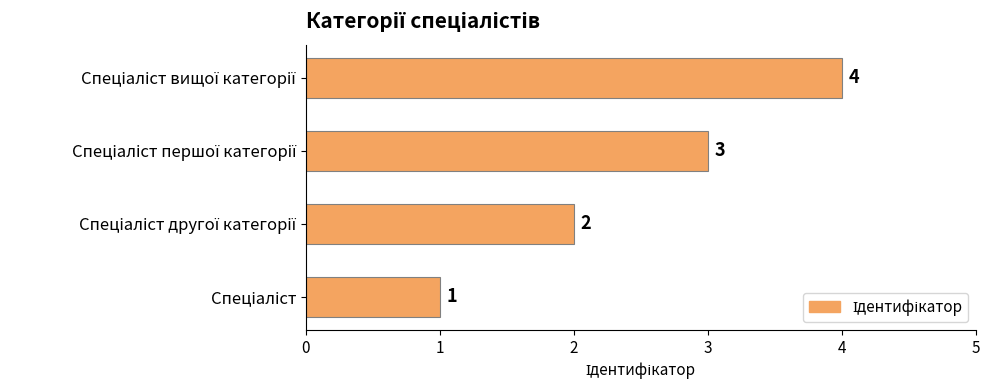

What is the sum of all values?

10